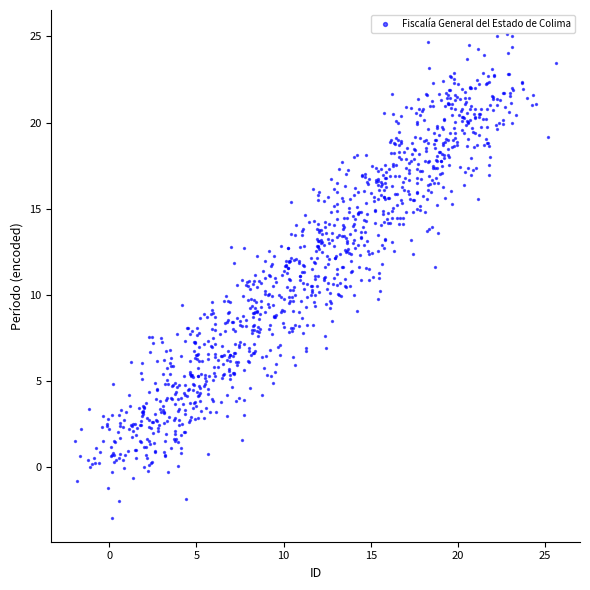

What is the range of Y values (max minus min)?

28.1